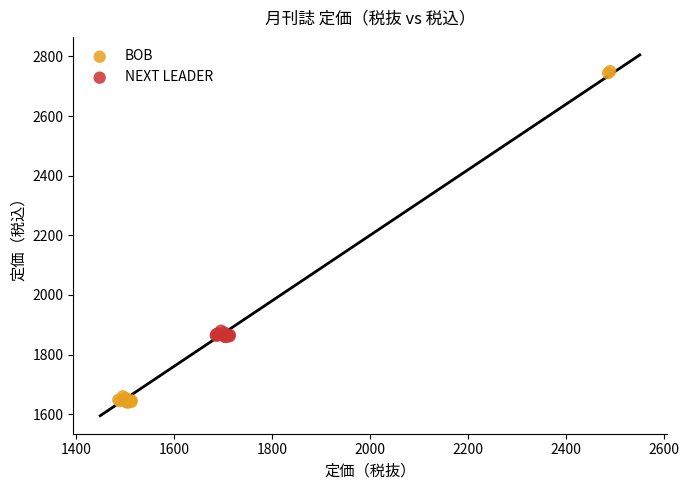

Which series contains the lowest Y value?

BOB